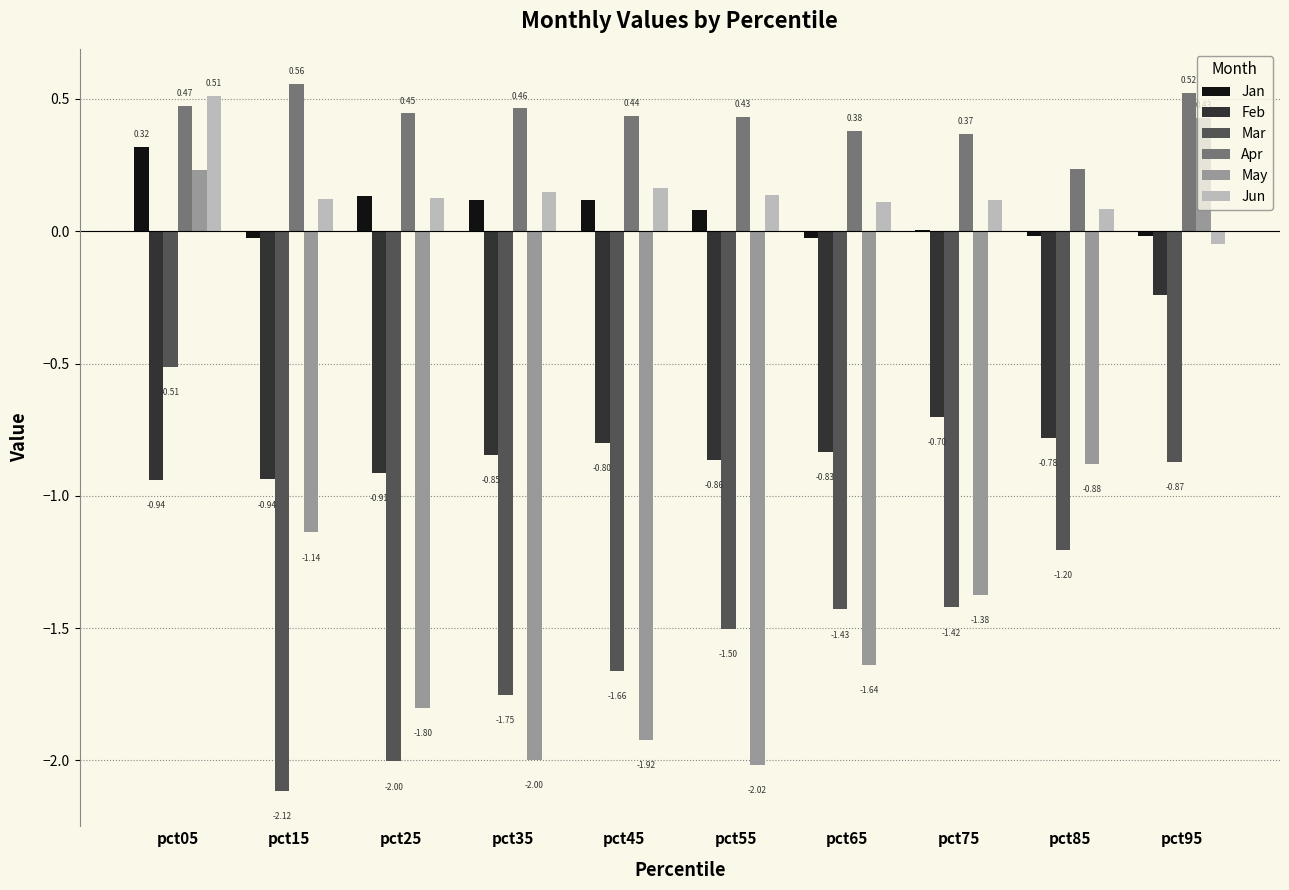

What is the sum of all Jan values?

0.7